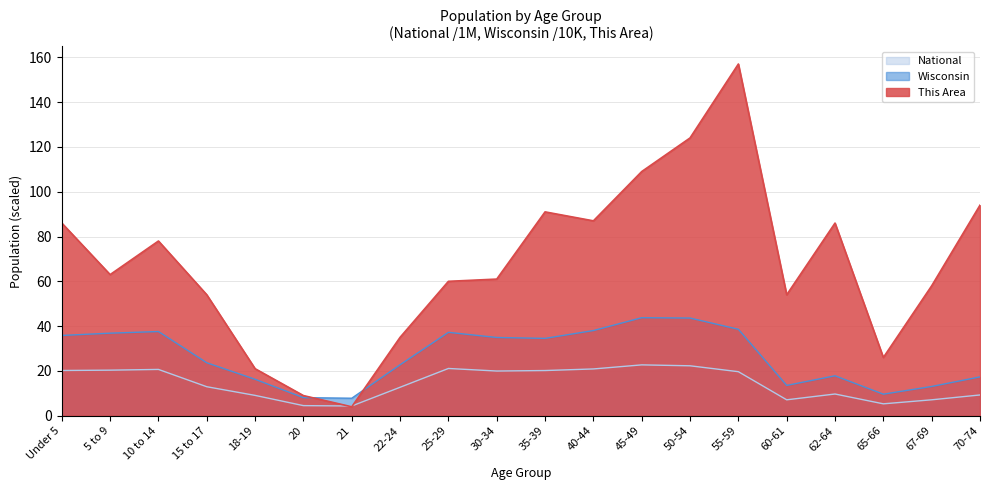

What are all the series names shown in the legend?

National, Wisconsin, This Area